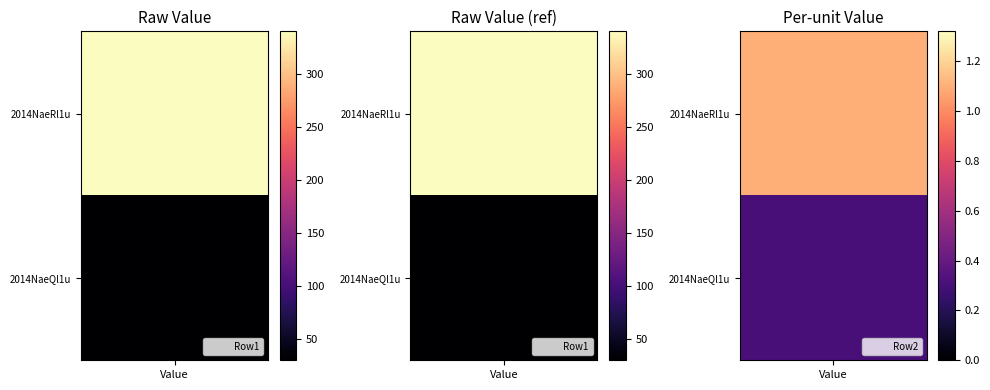

What is the smallest value displayed?

0.3